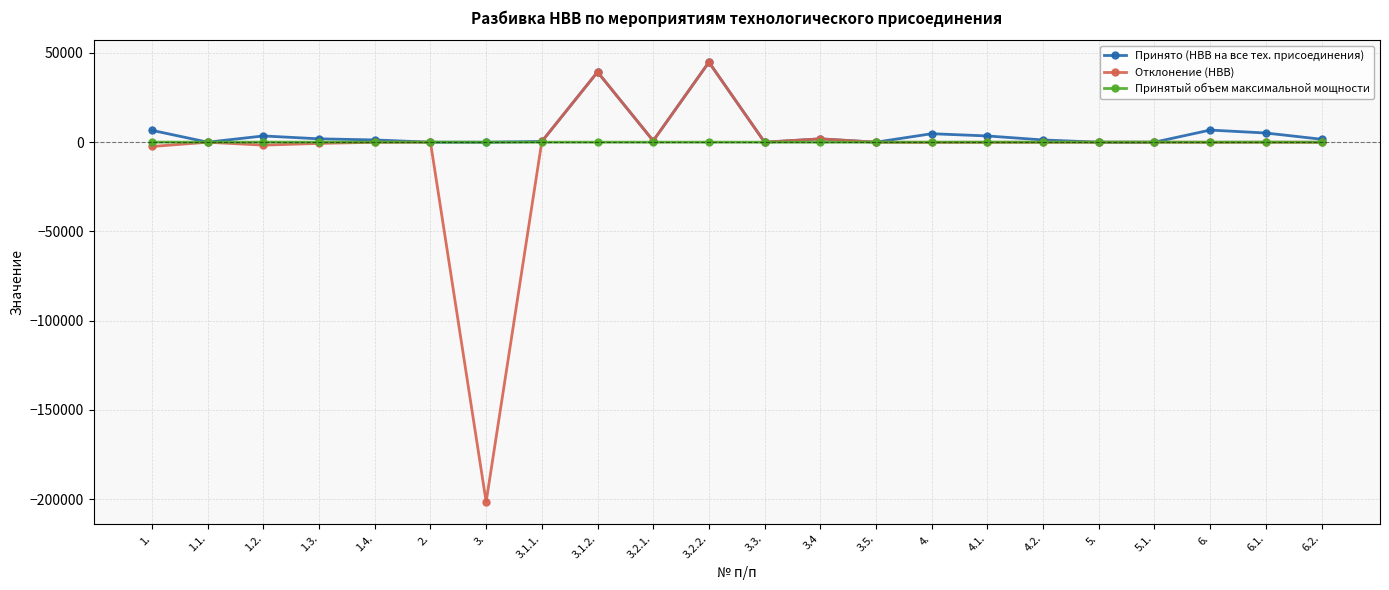

What is the total value across all series at 5.?

35.0